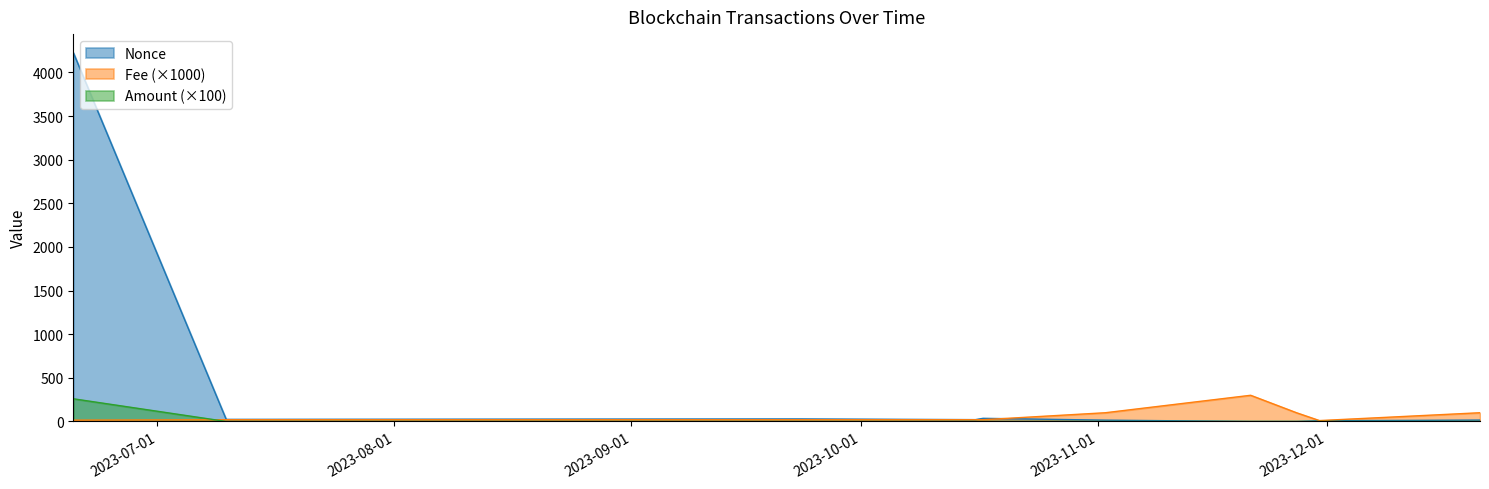

At which label does Fee first exceed 20?

2023-11-02